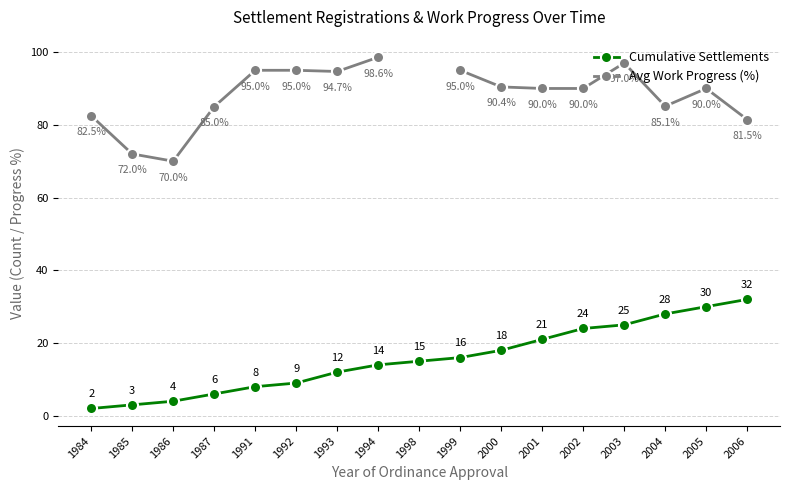

True or false: Cumulative Settlements and Avg Work Progress (%) intersect in this chart.

False